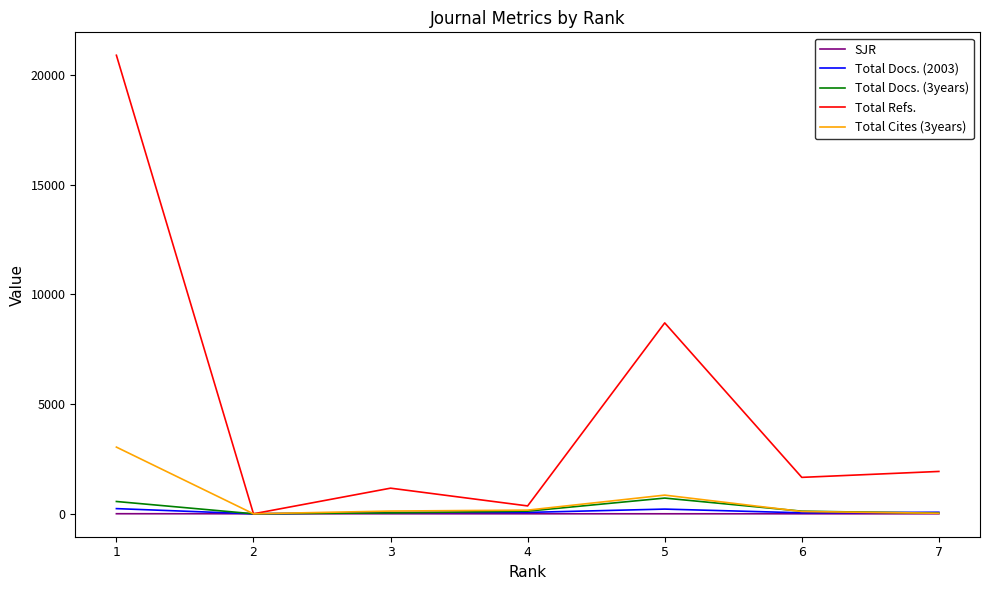

Which series has the largest total across all categories?

Total Refs.